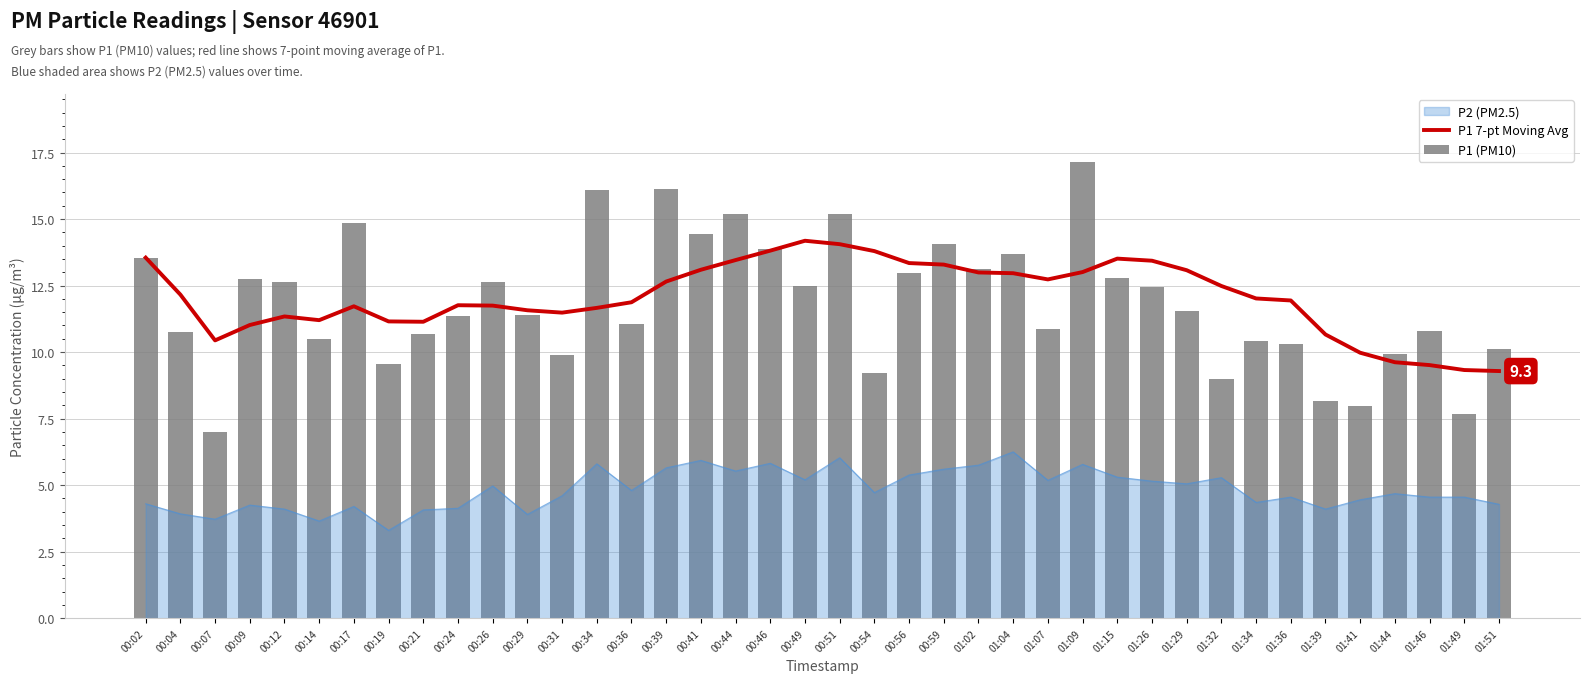

How many data points in P1 7-pt Moving Avg are less than 12?

20